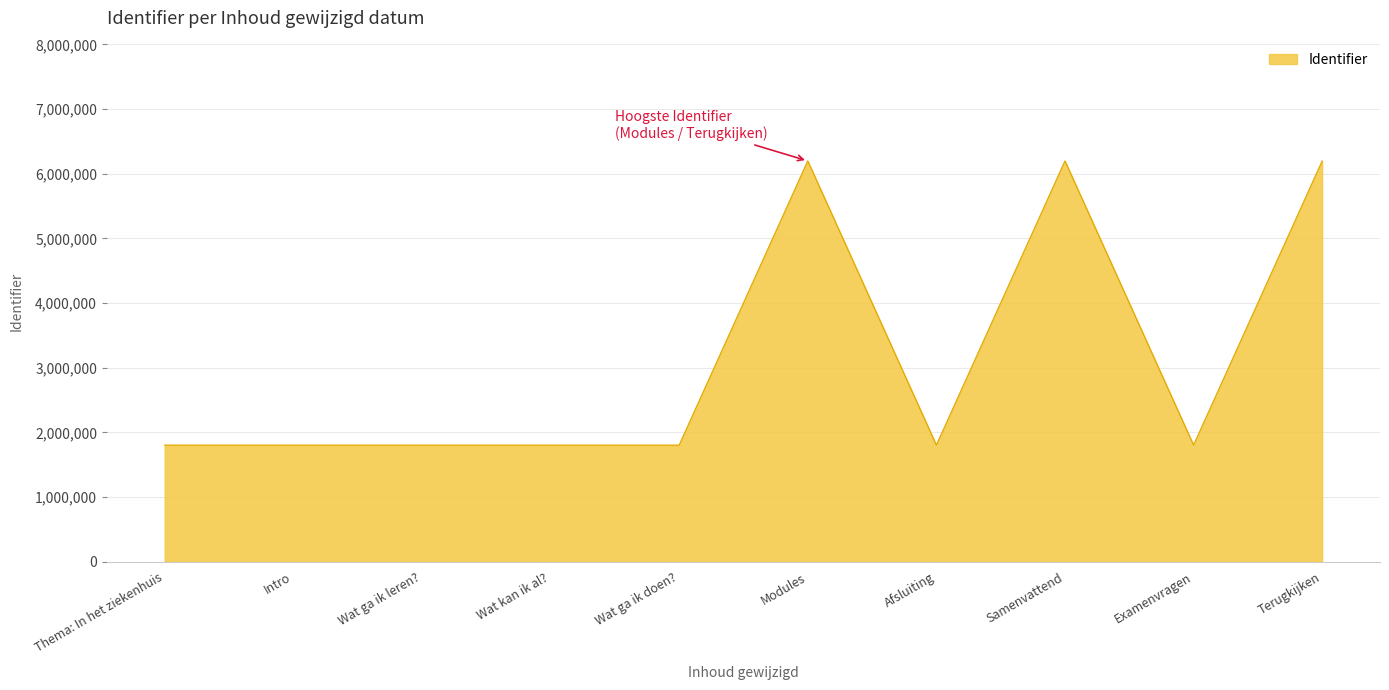

What is the minimum value shown in the chart?

1803626